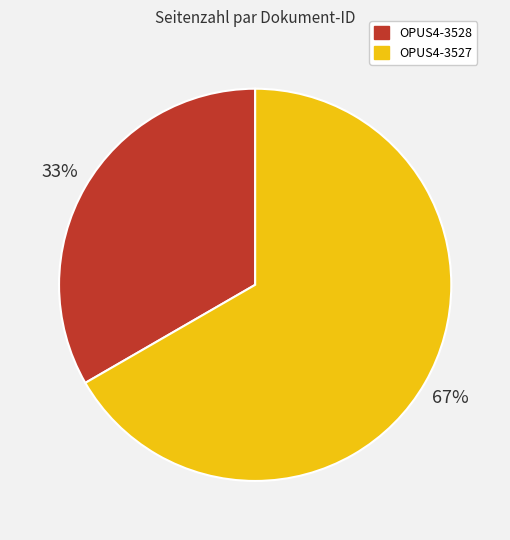

Count the number of slices in the pie.

2